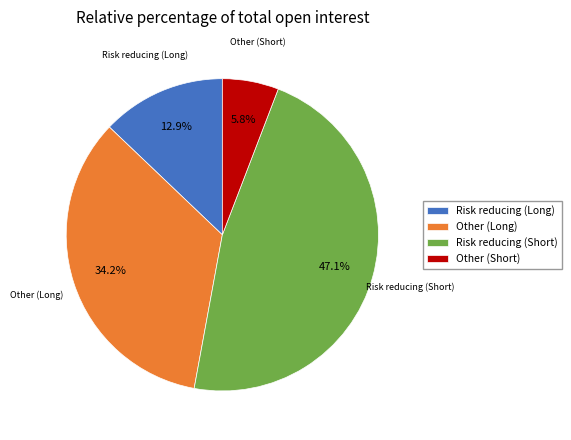

How much of the chart is everything except Risk reducing (Short)?

52.9%